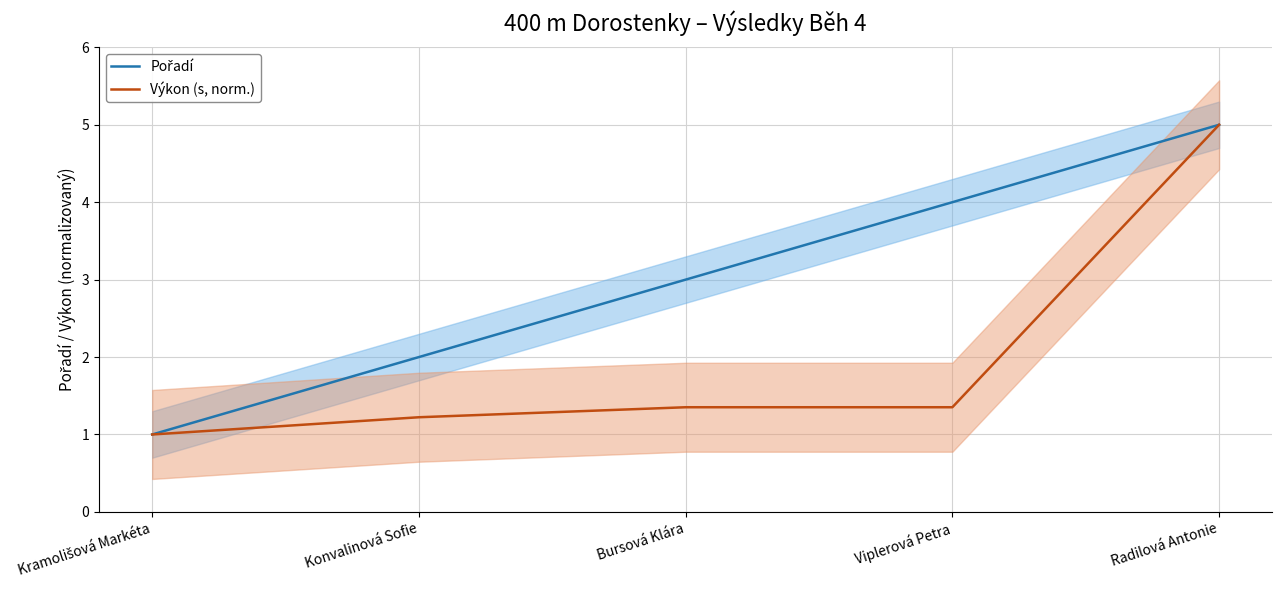

What is the total value across all series at Bursová Klára?

4.4